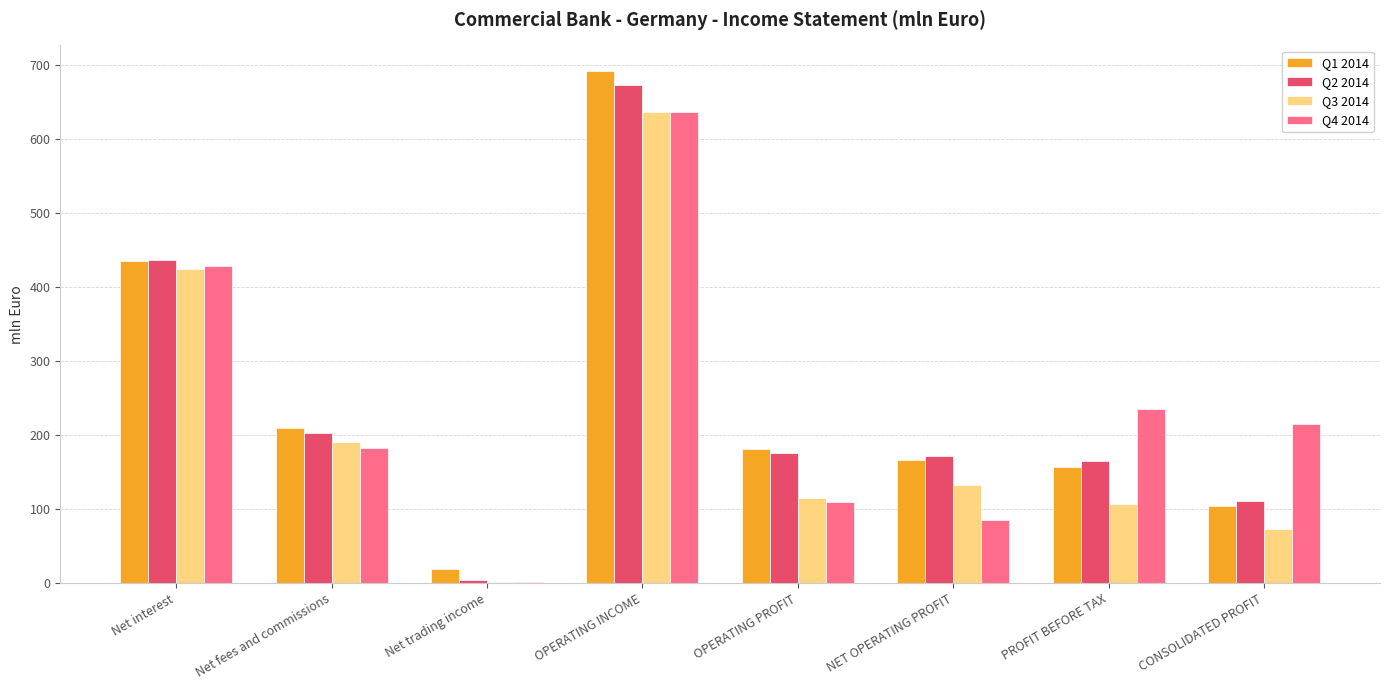

What are all the series names shown in the legend?

Q1 2014, Q2 2014, Q3 2014, Q4 2014